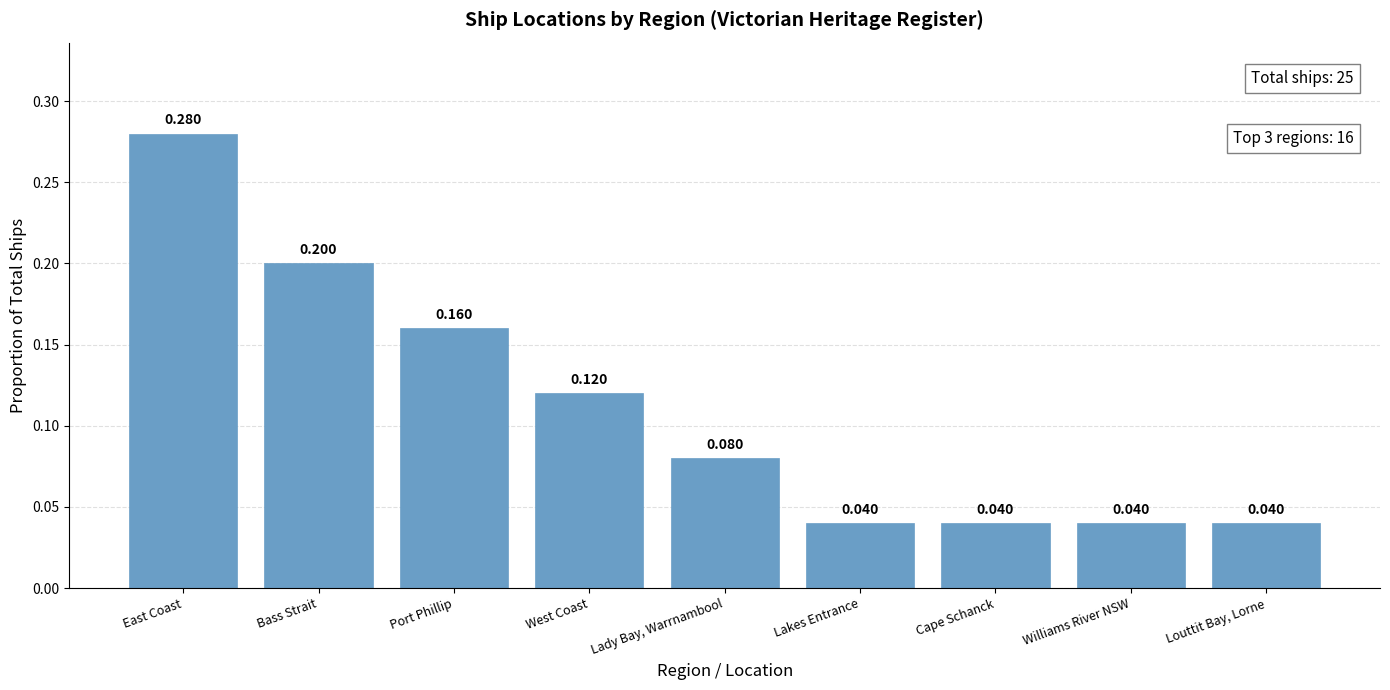

What is the label of the 2nd bar from the right?

Williams River NSW